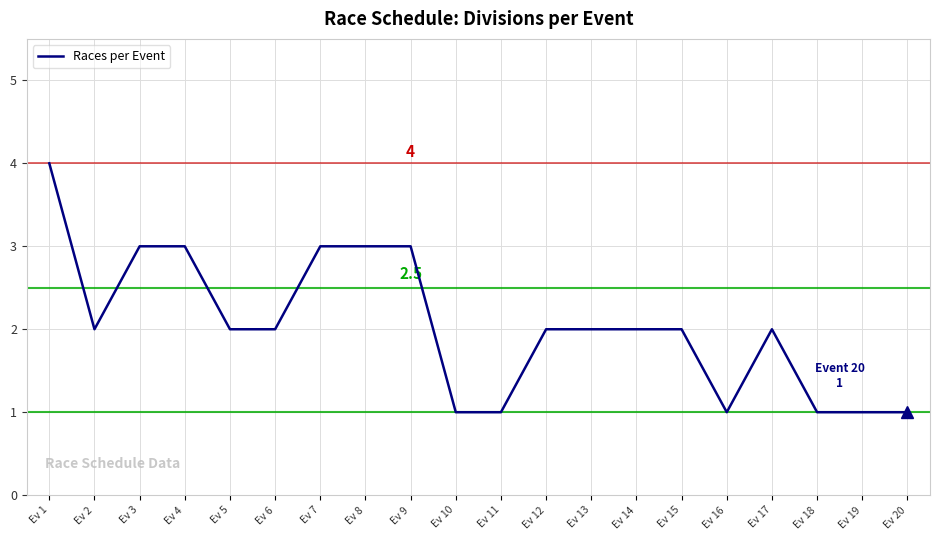

Reading right to left, transcribe all the data shown in this chart.

Ev 20=1	Ev 19=1	Ev 18=1	Ev 17=2	Ev 16=1	Ev 15=2	Ev 14=2	Ev 13=2	Ev 12=2	Ev 11=1	Ev 10=1	Ev 9=3	Ev 8=3	Ev 7=3	Ev 6=2	Ev 5=2	Ev 4=3	Ev 3=3	Ev 2=2	Ev 1=4